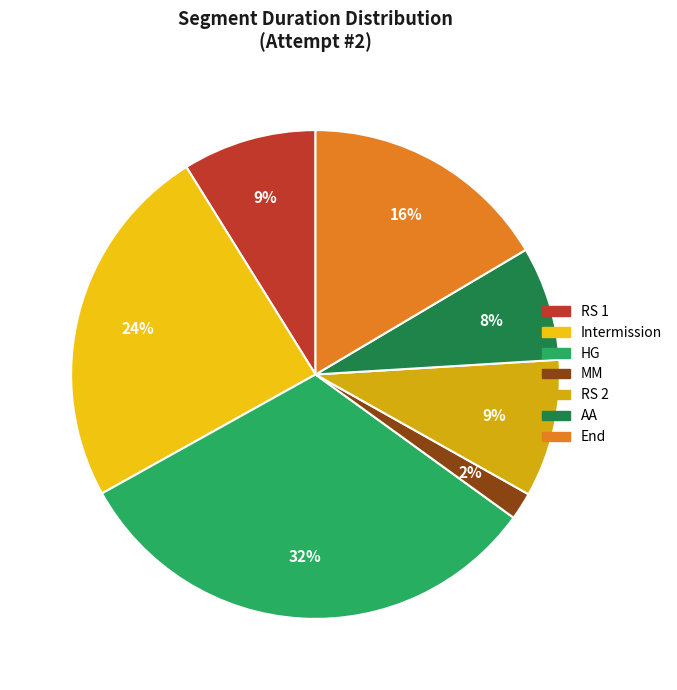

Count the number of slices in the pie.

7